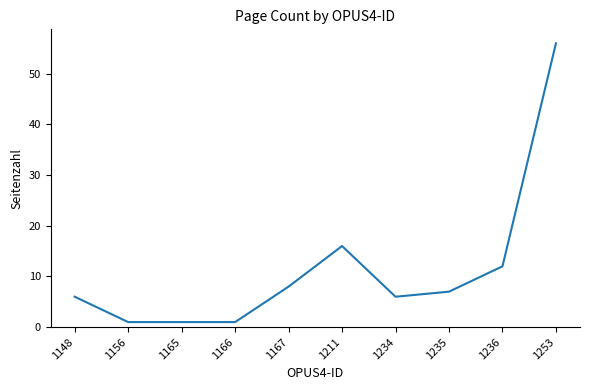

Which has a higher value, 1253 or 1234?

1253